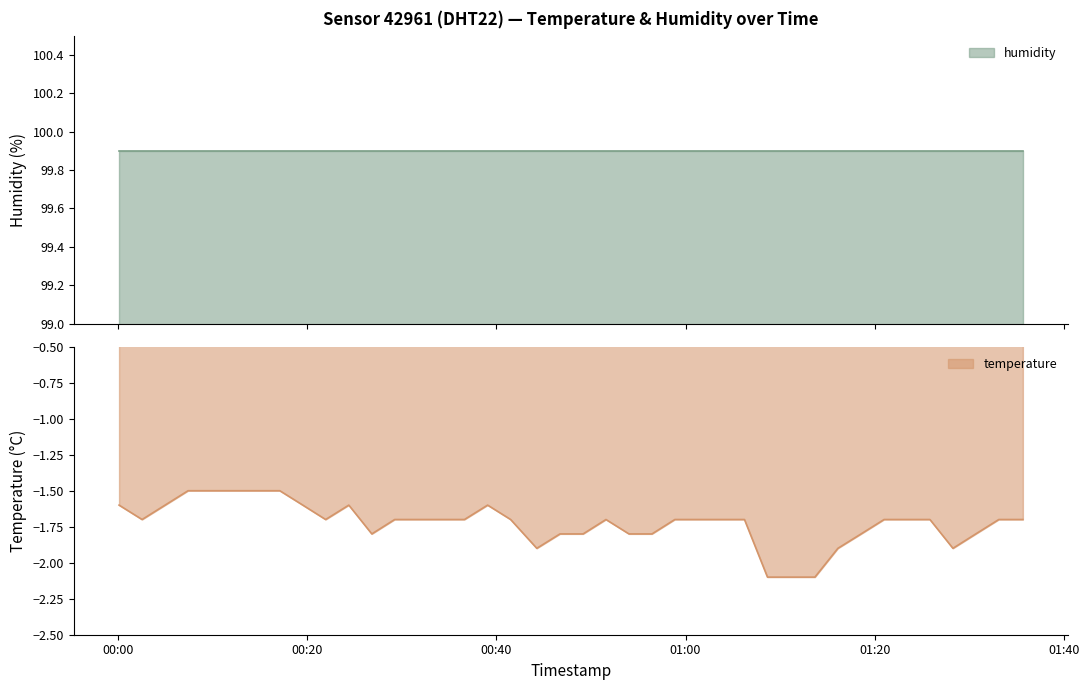

Which category has the highest value across all series?

01:00